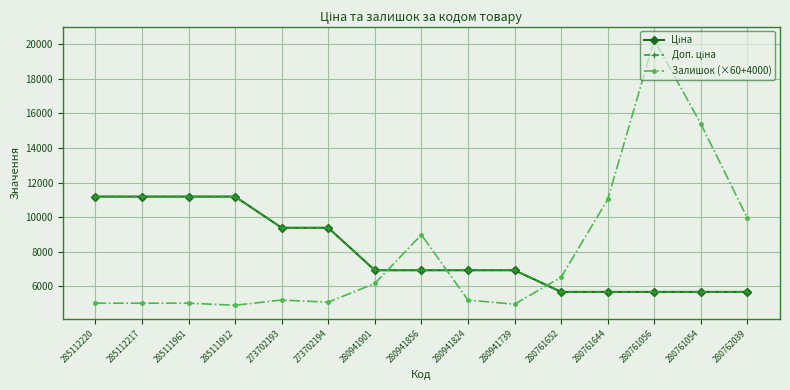

What is the approximate value of Залишок (×60+4000) at 280941739?

4960.0